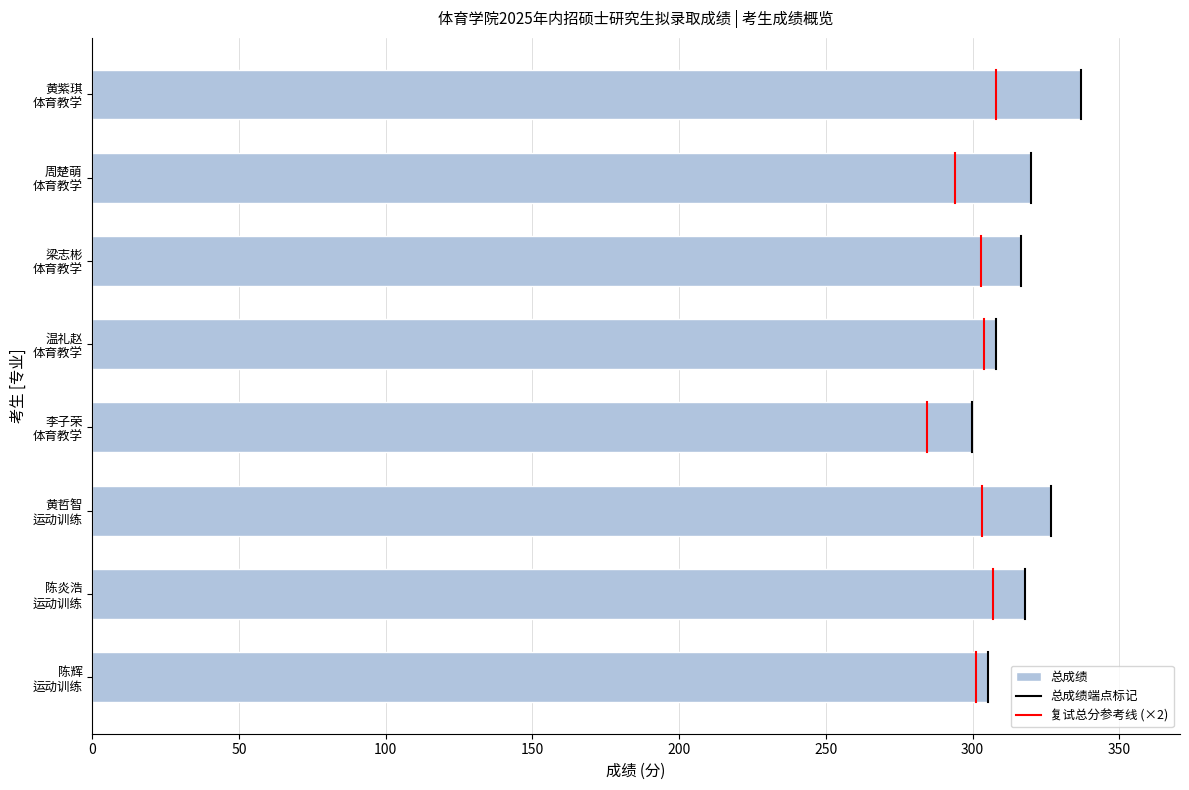

What is the value of the 4th bar from the top?

308.0